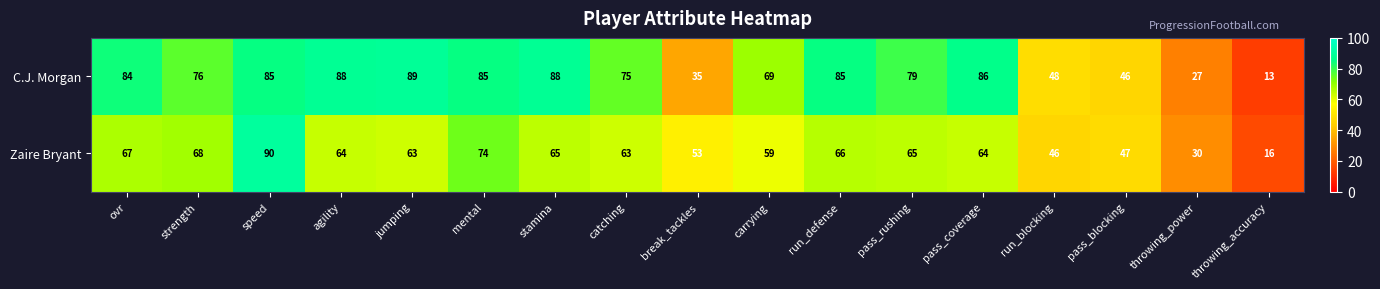

At run_blocking, list the series in order from smallest to largest.

Zaire Bryant, C.J. Morgan